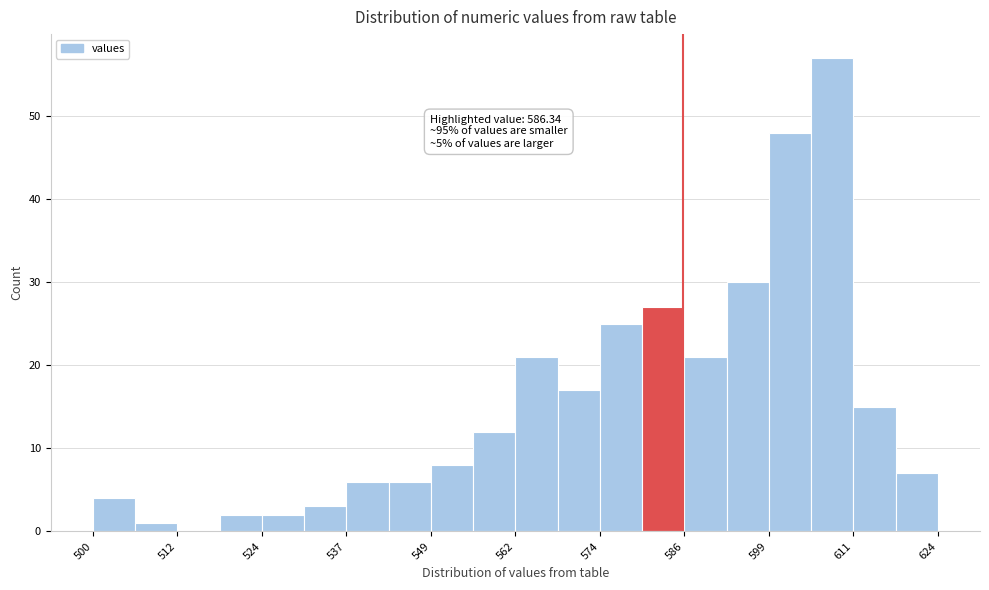

Around what value on the x-axis is the tallest bar? Give the approximate position of its centre, as read against the axis.

608